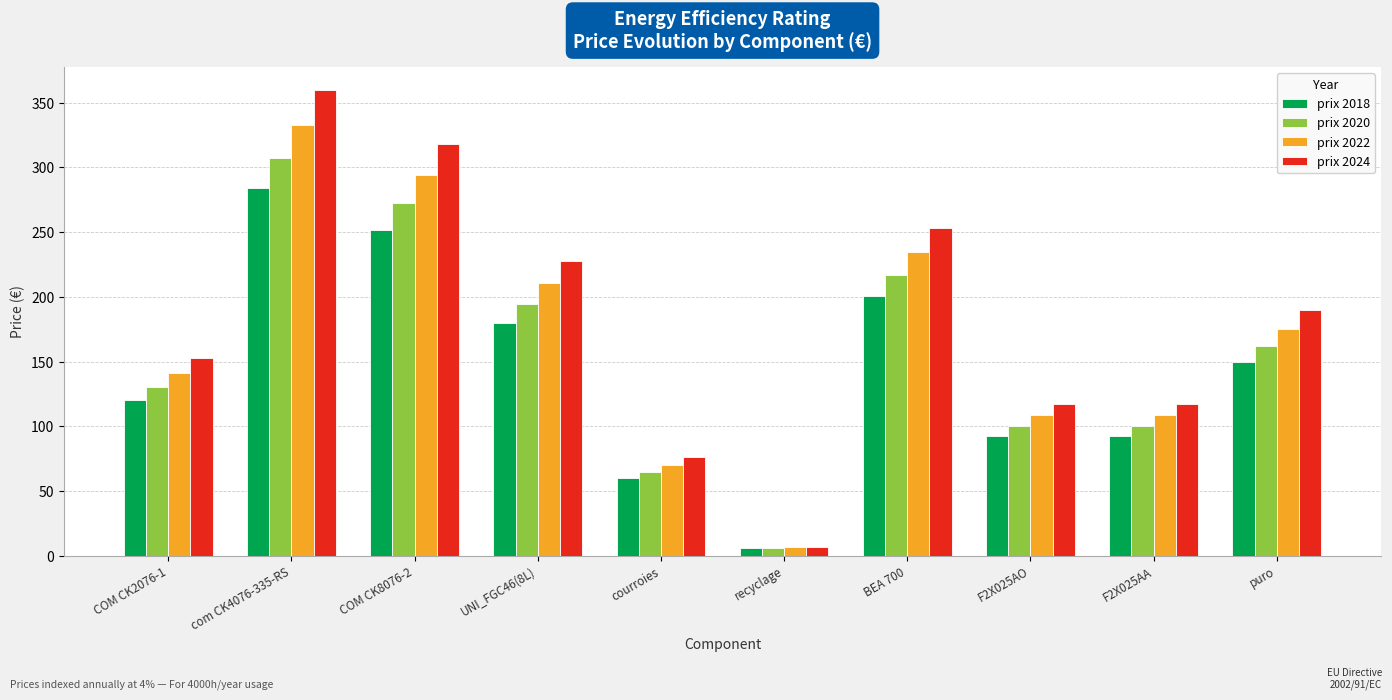

What is the difference between the maximum and second lowest values in the prix 2022 series?

262.3